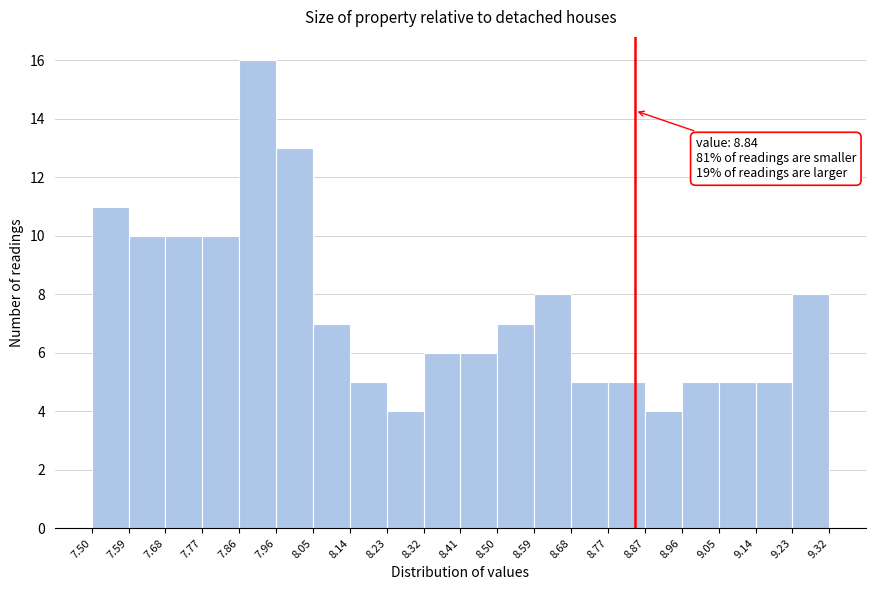

Over which range of the x-axis is the bar tallest?

7.86 to 7.96